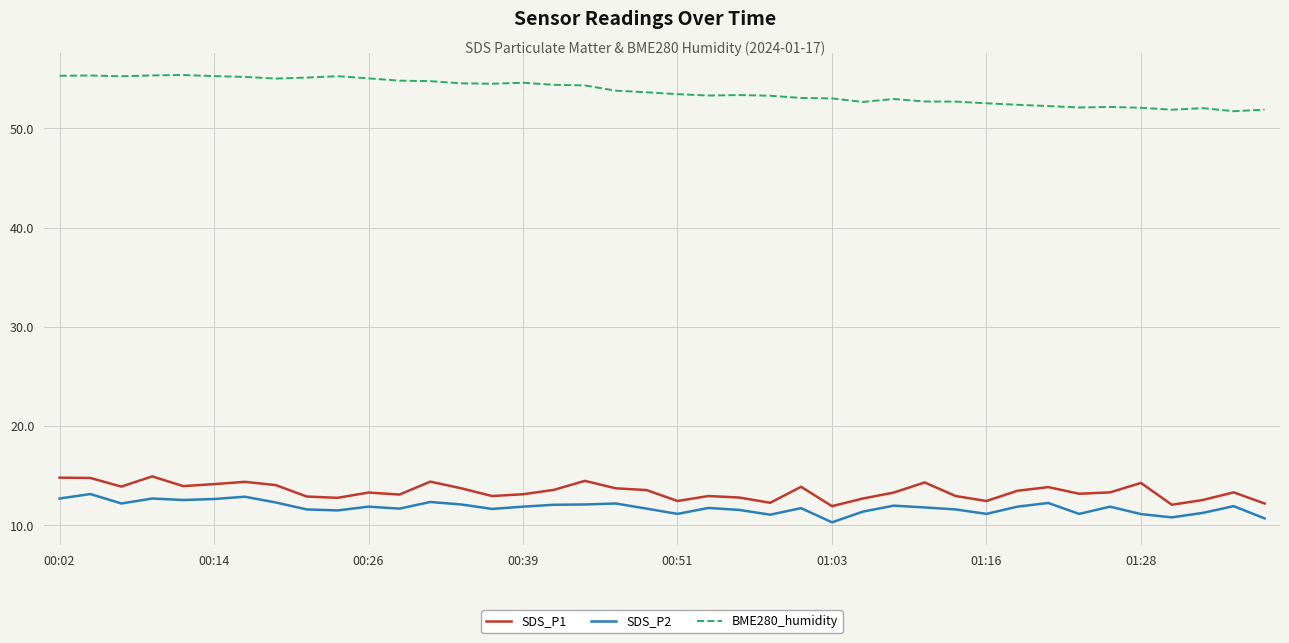

True or false: SDS_P1 and BME280_humidity intersect in this chart.

False